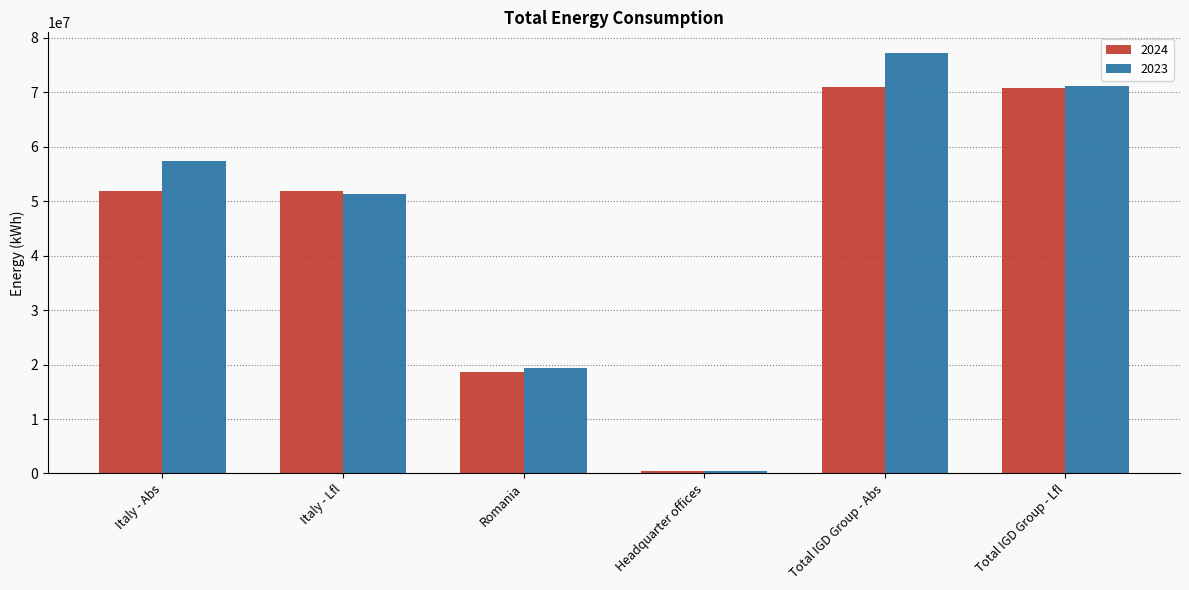

List the series in order of their overall mean, lowest first.

2024, 2023